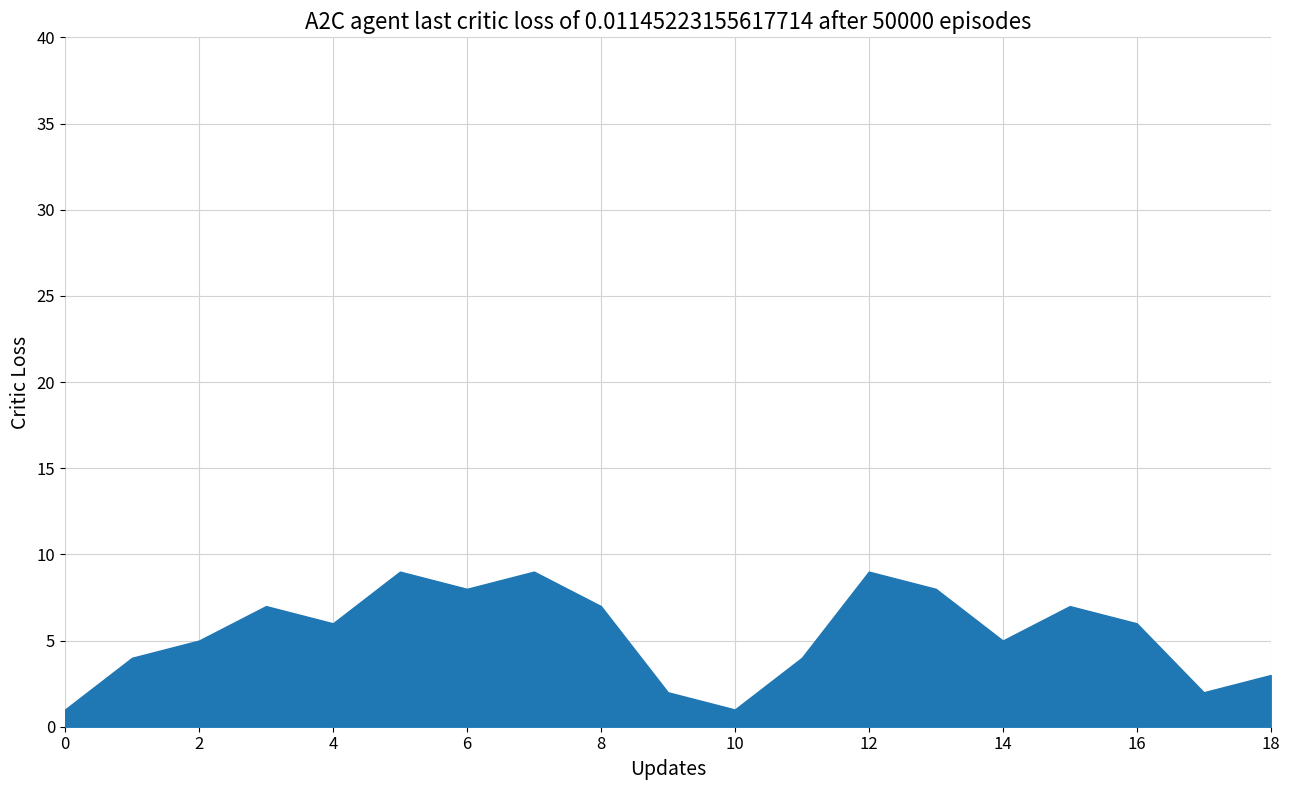

True or false: the data shows 4 at 8.

False